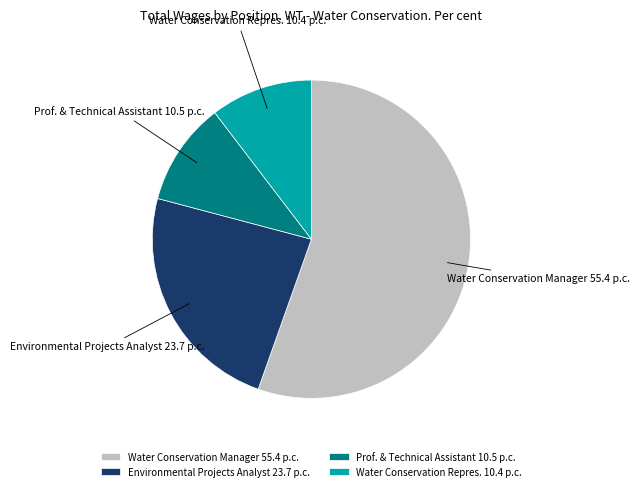

Between Water Conservation Manager 55.4 p.c. and Water Conservation Repres. 10.4 p.c., which is larger?

Water Conservation Manager 55.4 p.c.